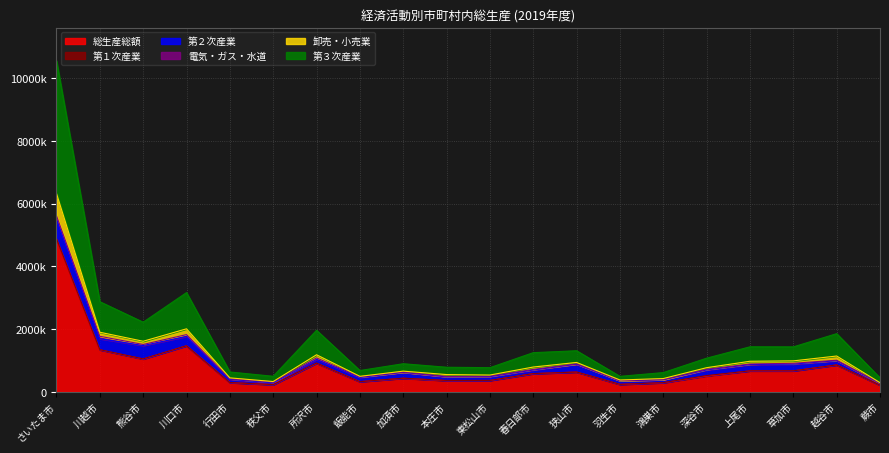

The 卸売・小売業 series shows 1047562 at 所沢市. True or false?

False